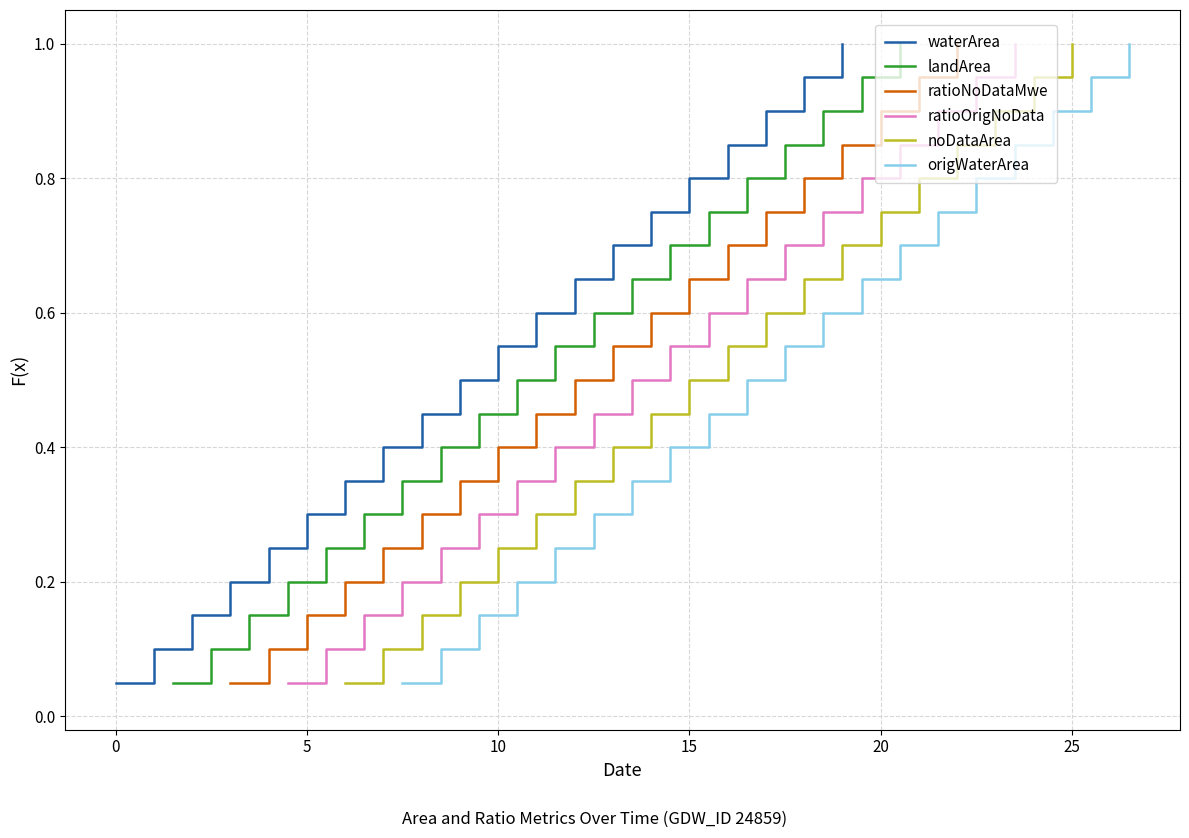

The value of noDataArea at 25 is 0.5. True or false?

False